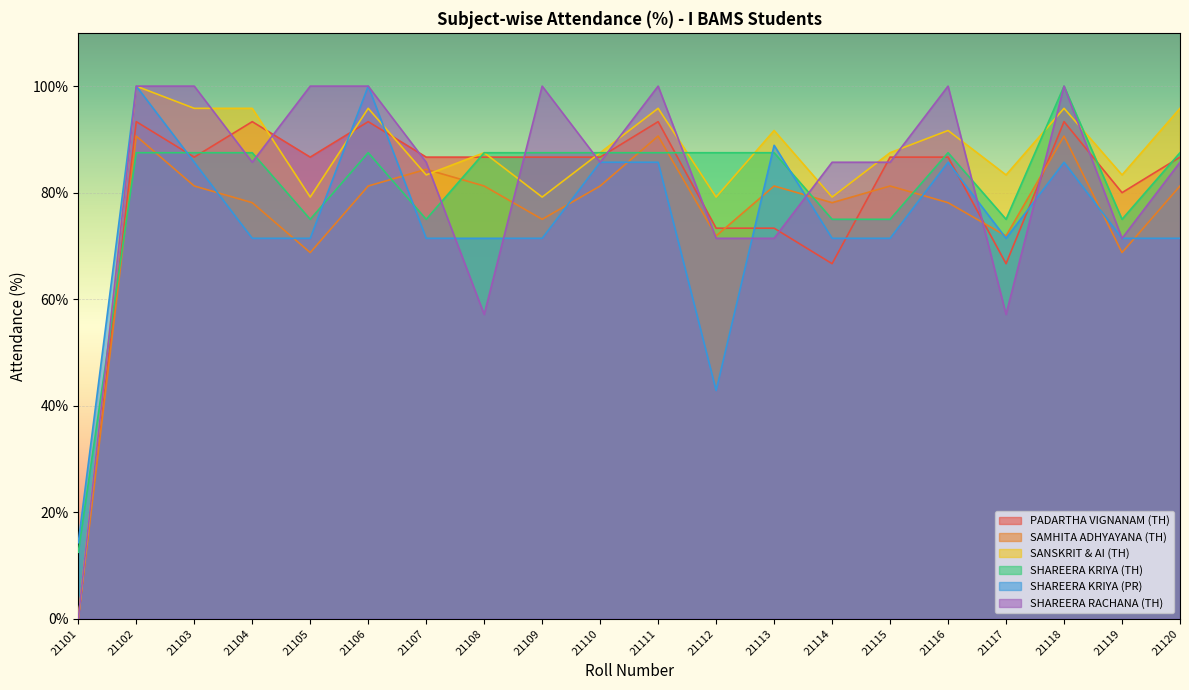

At which label does SHAREERA RACHANA (TH) first exceed 85?

21102